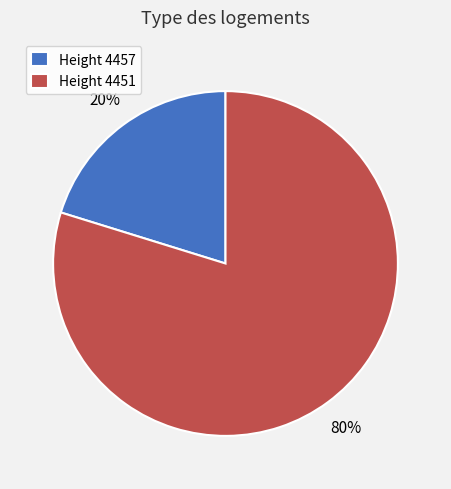

Which category has the biggest portion of the pie?

Height 4451